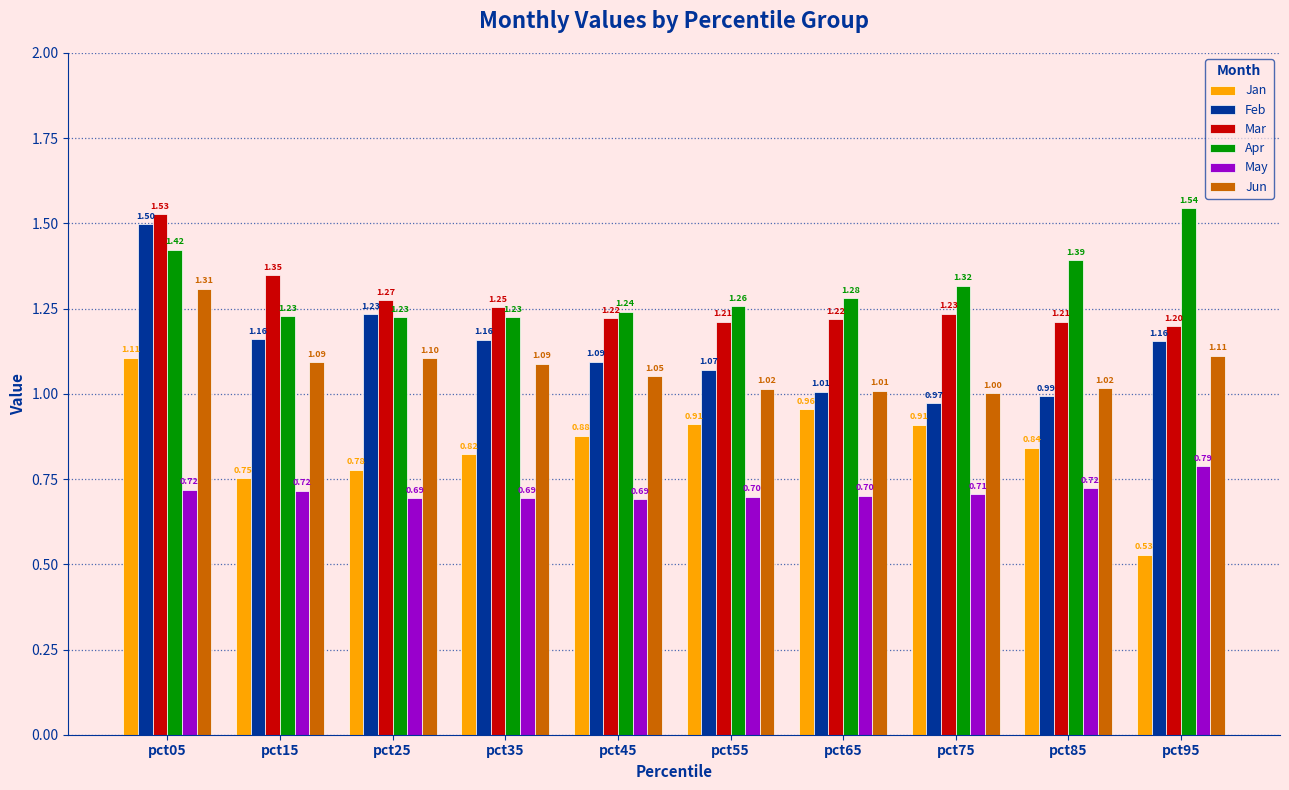

At how many categories does at least one series exceed 0?

10